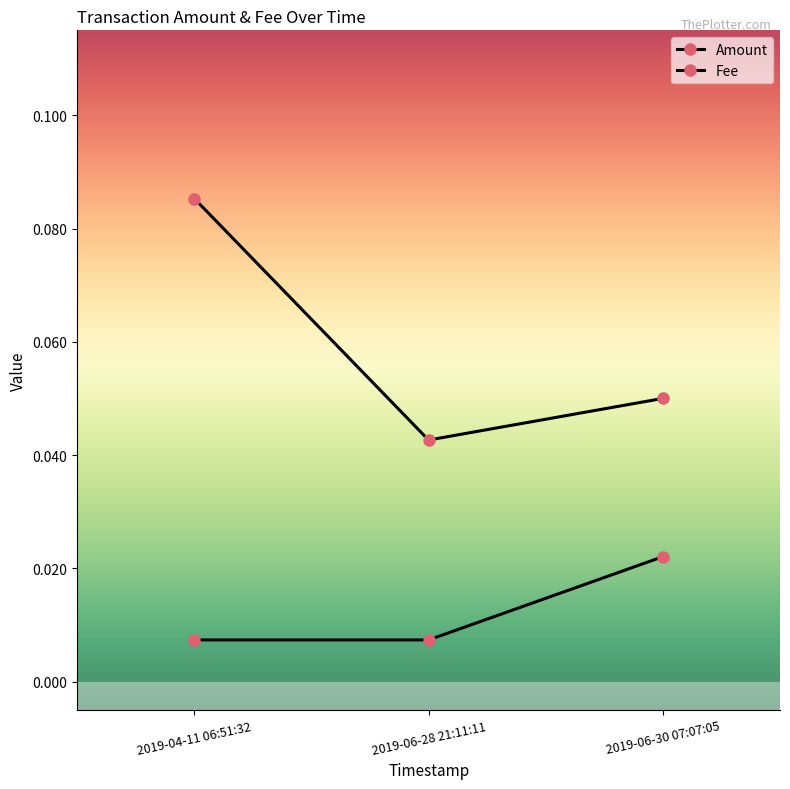

Count the Fee values in the range 0 to 1.

3